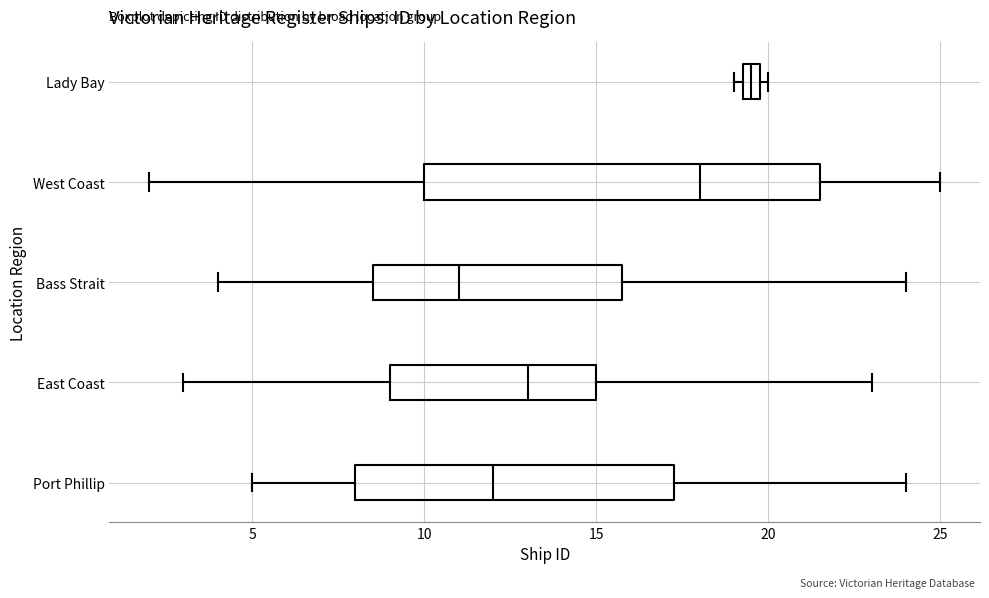

Where does the left whisker of the box for West Coast end on the x-axis? The values are not printed on the chart, so give them approximately, as read against the axis.

2.0